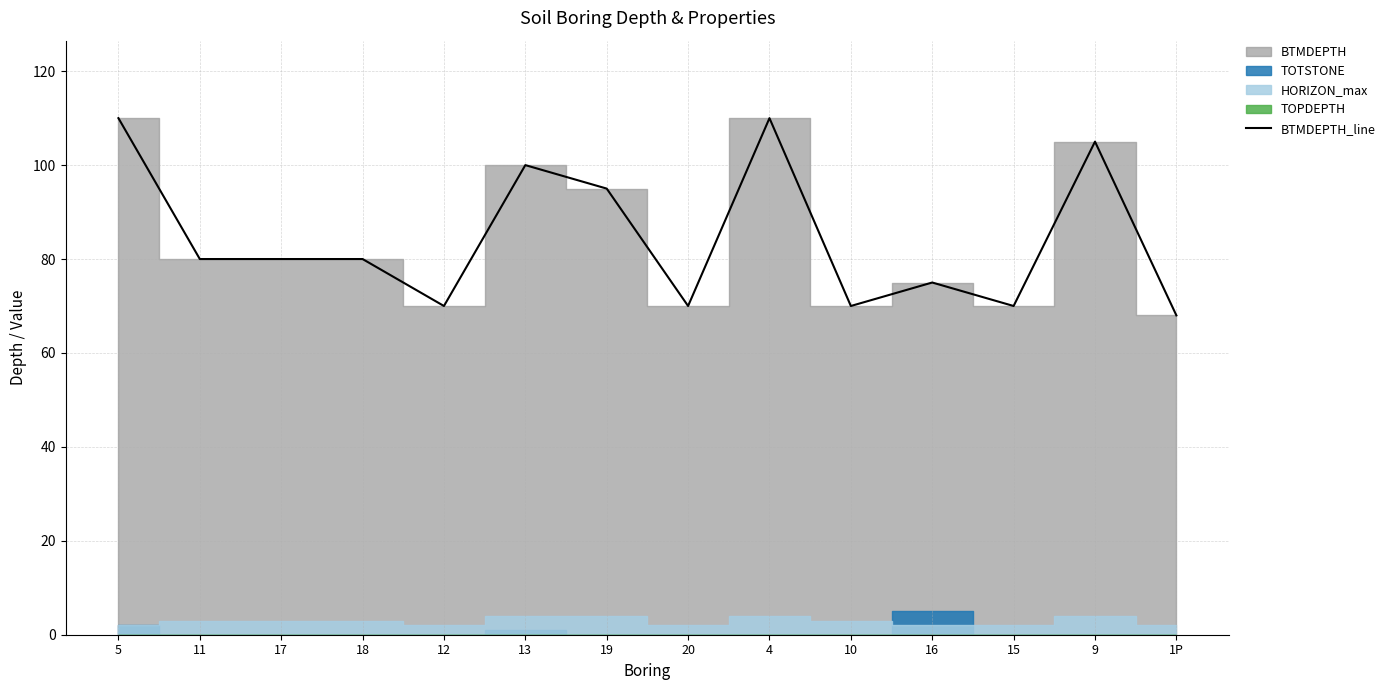

List the labels in order of value, smallest first.

1P, 12, 20, 10, 15, 16, 11, 17, 18, 19, 13, 9, 5, 4